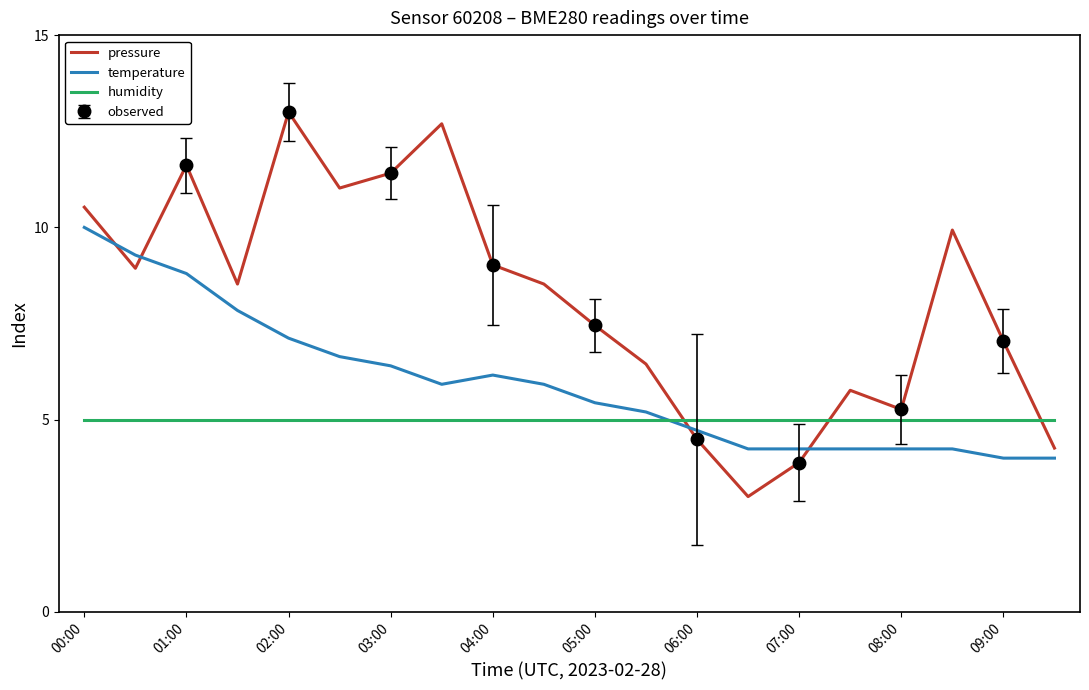

True or false: pressure and humidity intersect in this chart.

True